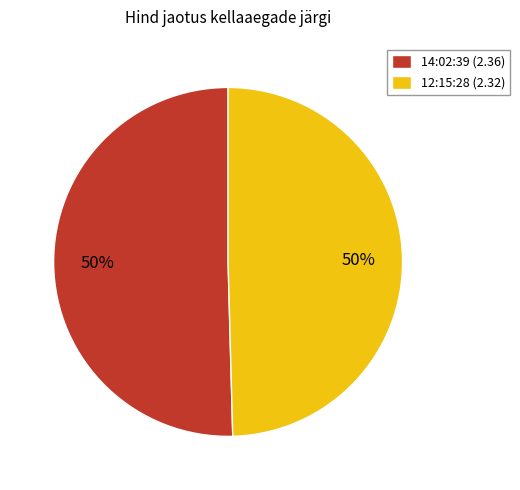

What percentage is the 14:02:39 slice, to the nearest percent?

50%